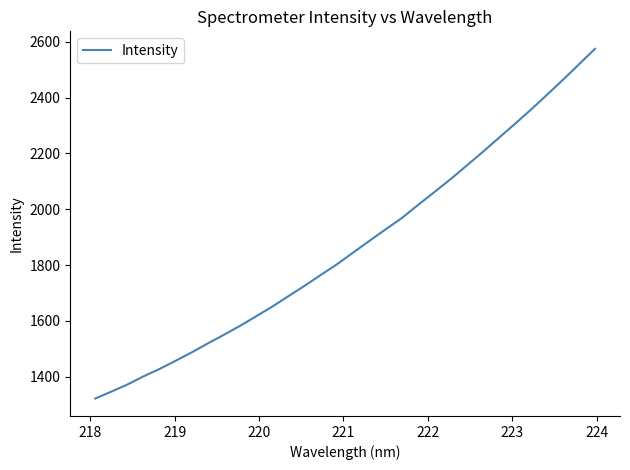

How many lines are shown in the chart?

1